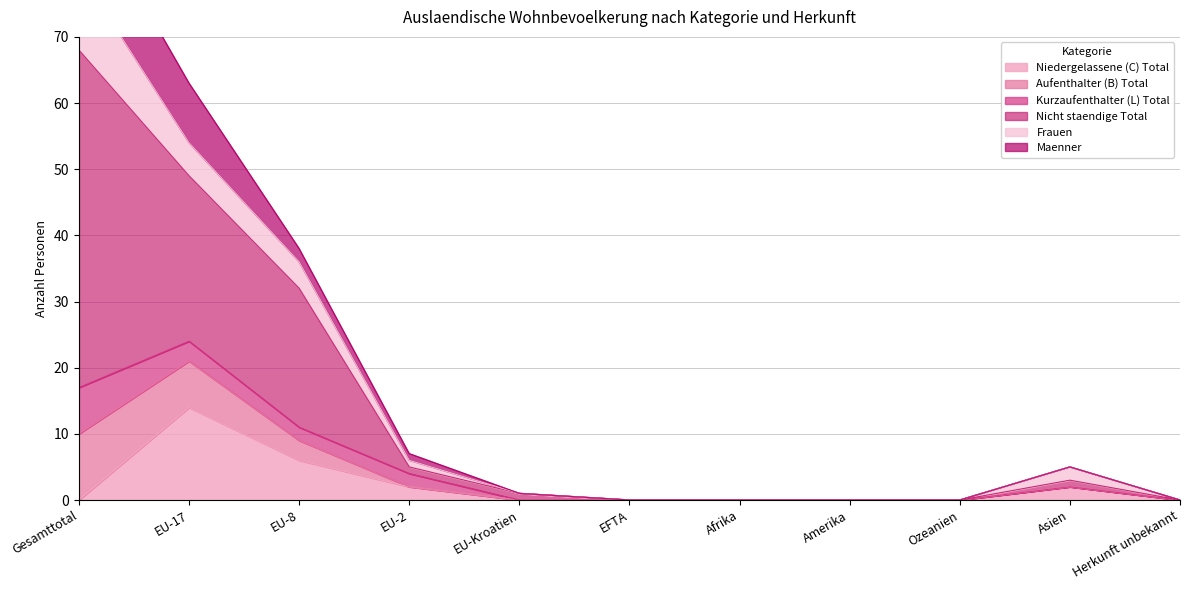

What is the label of the 7th point from the right?

EU-Kroatien